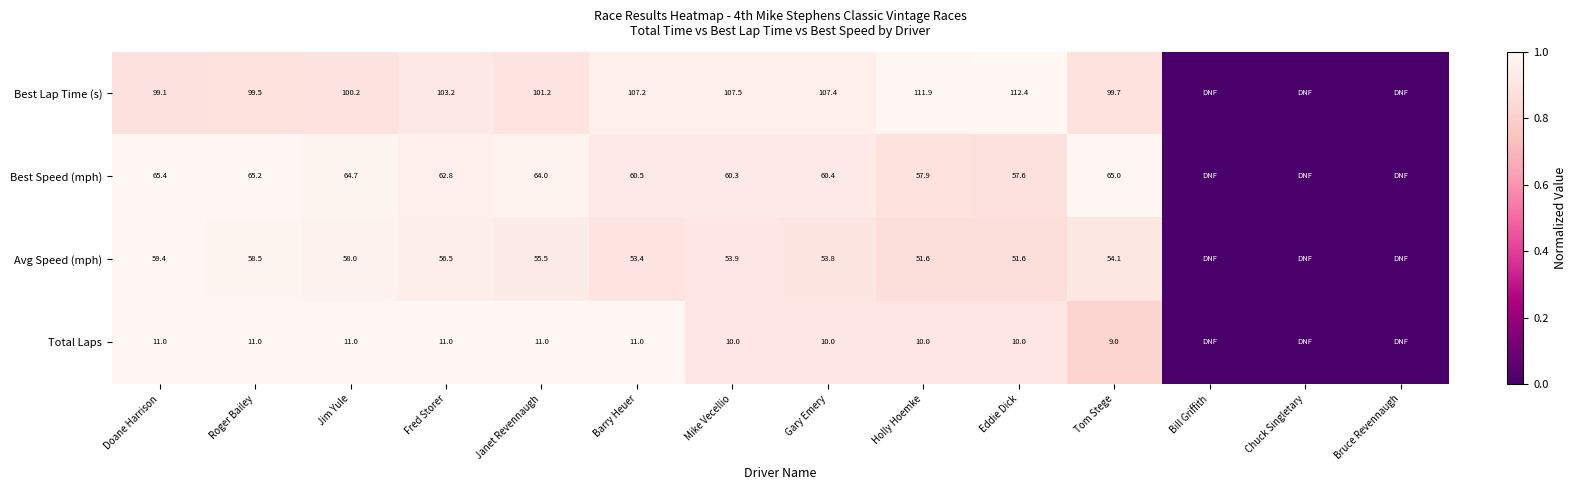

What is the difference between the Best Speed (mph) values at Eddie Dick and Barry Heuer?

2.9